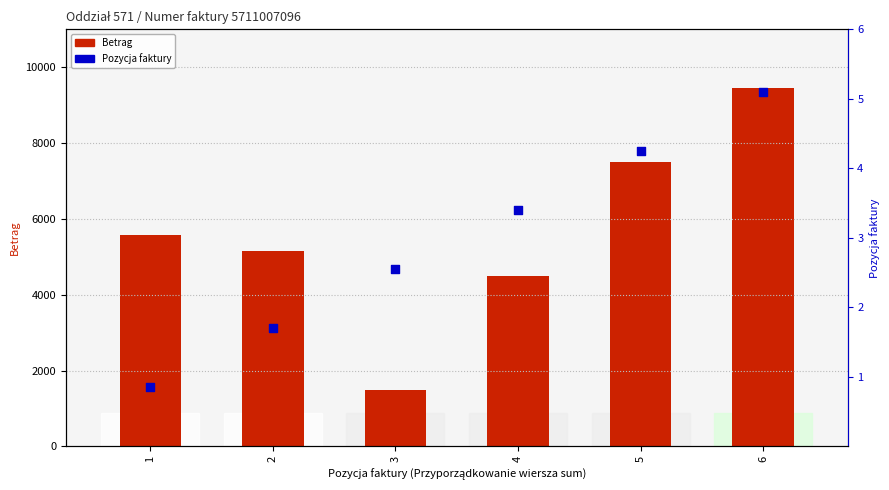

At how many categories does at least one series exceed 3644?

6